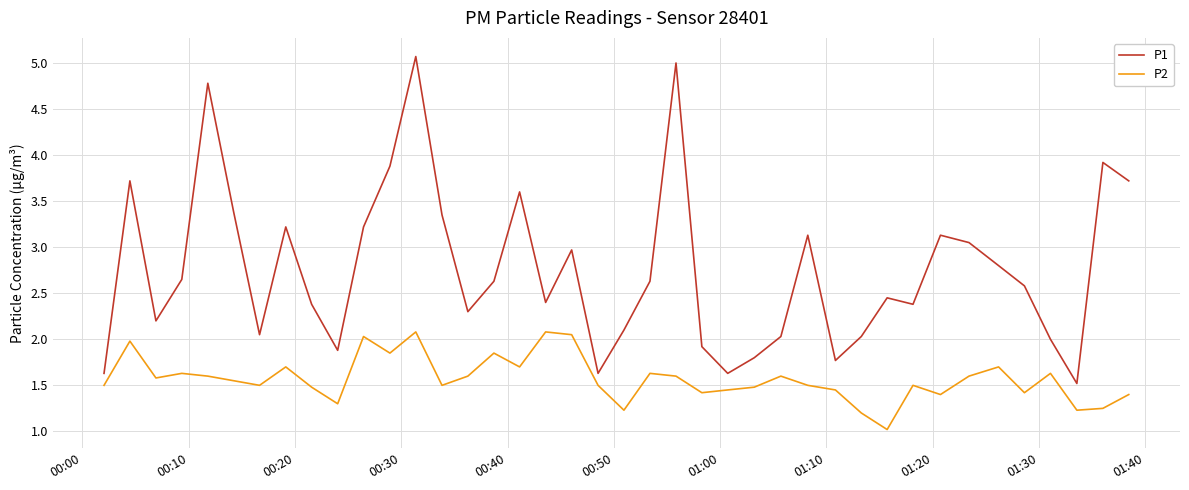

True or false: P2 and P1 intersect in this chart.

False